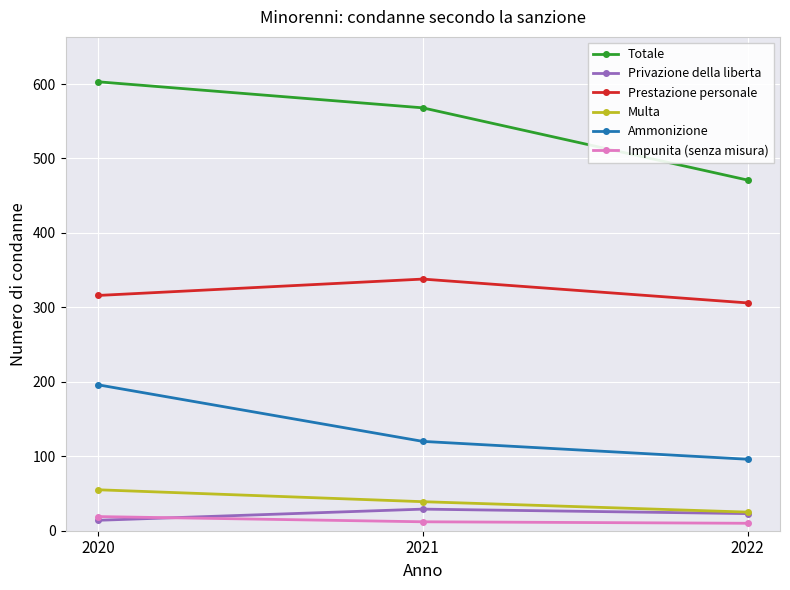

What is the value of the Ammonizione point at the 1st from the left?

196